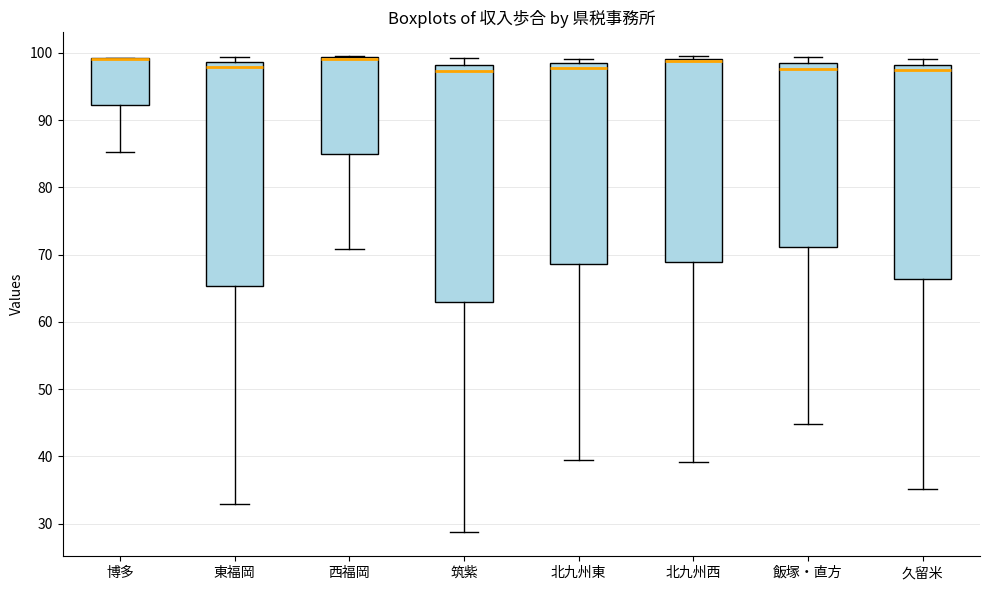

Reading left to right, transcribe this box plot: for each box, give where its median line is, the range the box spans, and where its two whiskers end, as read against the y-axis. The values are not printed on the chart, so give them approximately, as read against the axis.

博多: median 99 (drawn on the box's upper edge), box 92 to 99, whiskers 85 to 99
東福岡: median 98, box 65 to 99, whiskers 33 to 99 (just above the box's upper edge)
西福岡: median 99 (drawn on the box's upper edge), box 85 to 99, whiskers 71 to 100
筑紫: median 97, box 63 to 98, whiskers 29 to 99
北九州東: median 98 (just below the box's upper edge), box 69 to 98, whiskers 39 to 99
北九州西: median 99 (just below the box's upper edge), box 69 to 99, whiskers 39 to 100
飯塚・直方: median 98 (just below the box's upper edge), box 71 to 98, whiskers 45 to 99
久留米: median 97, box 66 to 98, whiskers 35 to 99